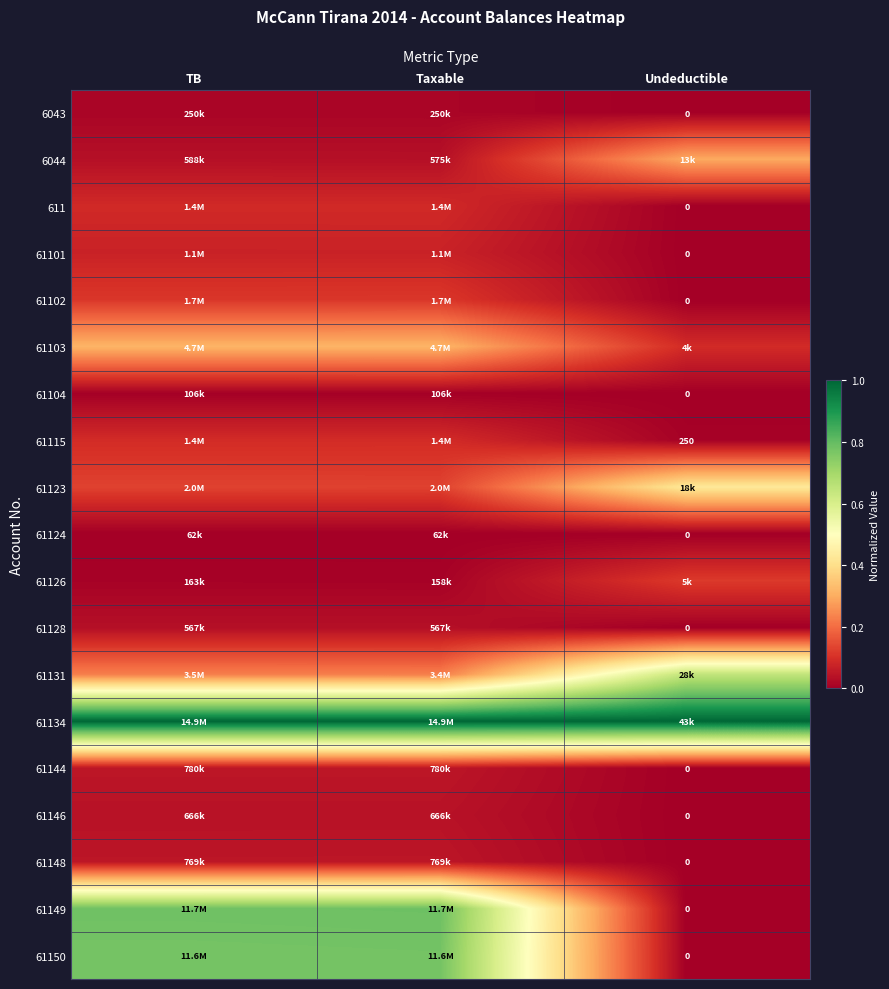

How many values in 61101 are above zero?

2